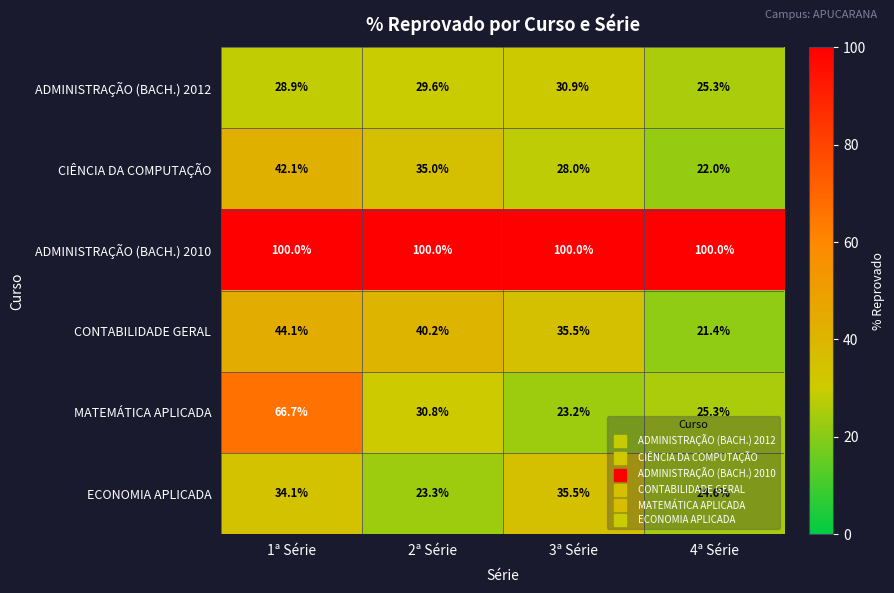

Which series has the largest range (max minus min)?

MATEMÁTICA APLICADA